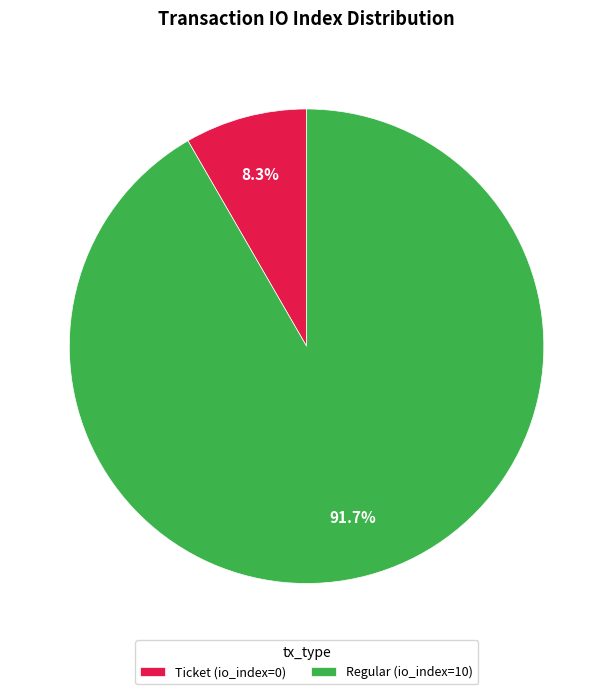

To the nearest percent, what is the difference between the Ticket and Regular slice percentages?

83%